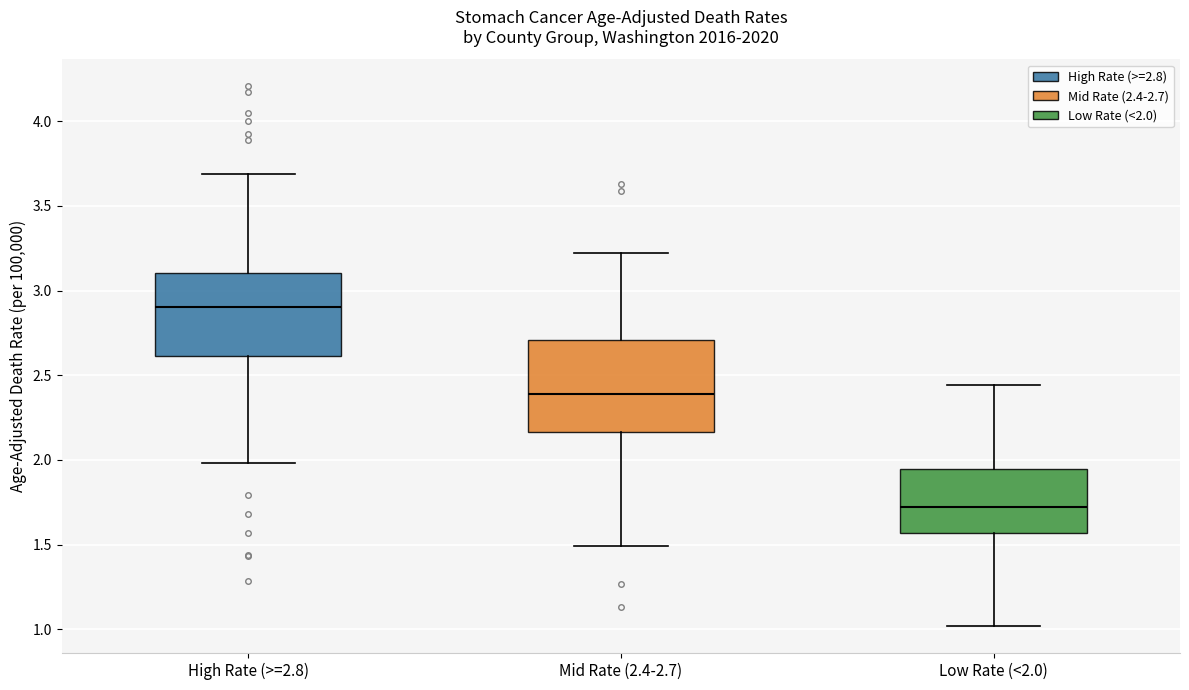

Reading left to right, transcribe this box plot: for each box, give where its median line is, the range the box spans, and where its two whiskers end, as read against the y-axis. The values are not printed on the chart, so give them approximately, as read against the axis.

High Rate (>=2.8): median 2.90, box 2.60 to 3.10, whiskers 2.00 to 3.70
Mid Rate (2.4-2.7): median 2.40, box 2.15 to 2.70, whiskers 1.50 to 3.25
Low Rate (<2.0): median 1.70, box 1.55 to 1.95, whiskers 1.00 to 2.45